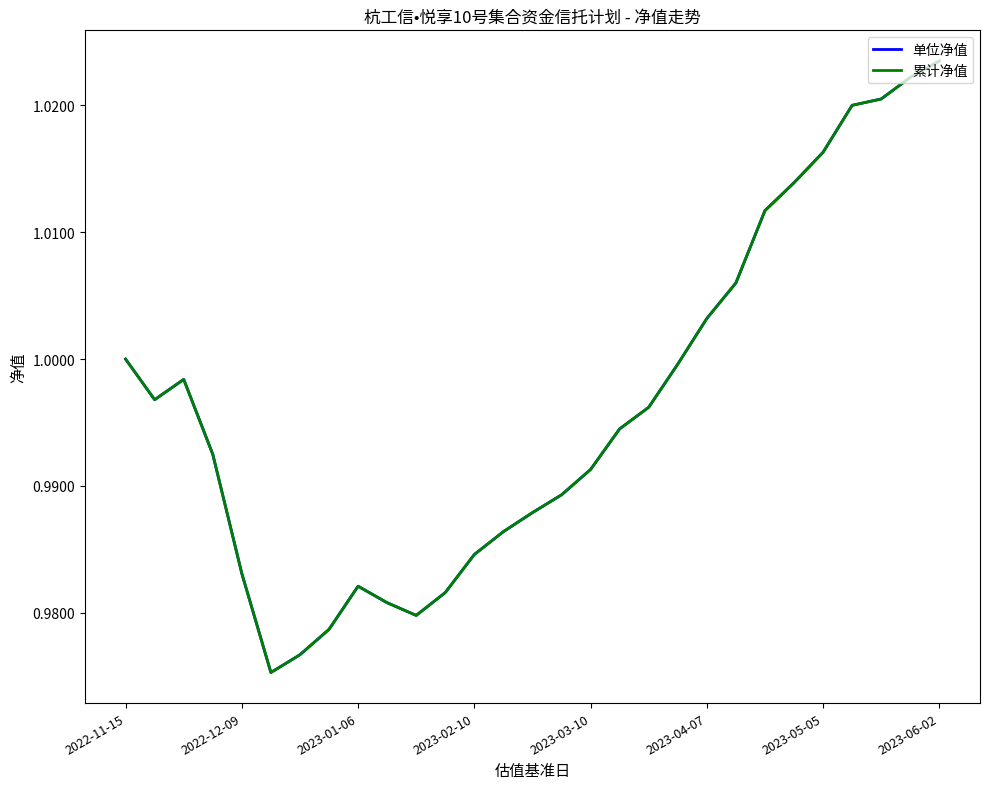

True or false: 累计净值 and 单位净值 intersect in this chart.

False